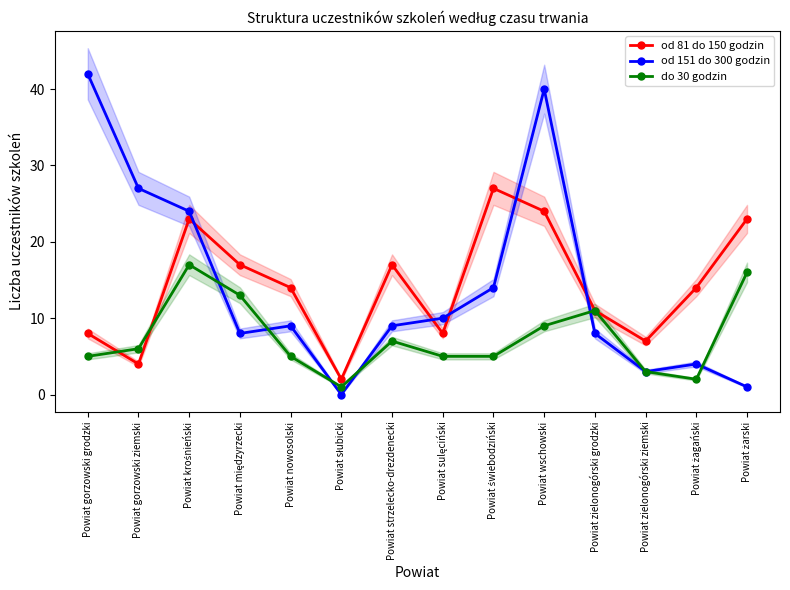

Between Powiat sulęciński and Powiat świebodziński, which is larger?

Powiat świebodziński